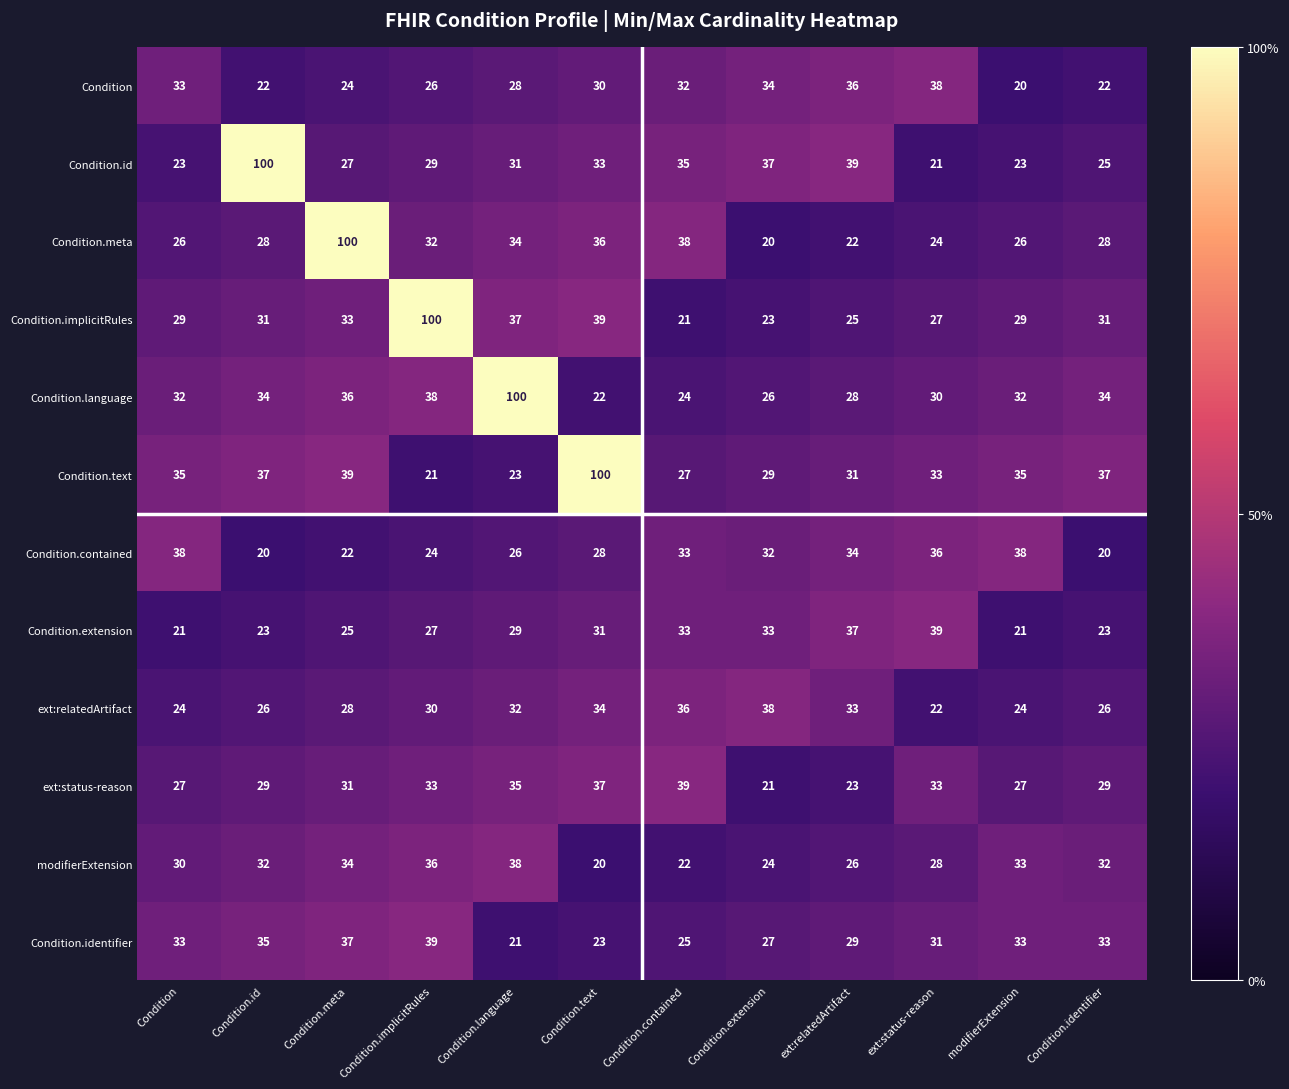

At Condition.implicitRules, list the series in order from smallest to largest.

Condition.text, Condition.contained, Condition, Condition.extension, Condition.id, ext:relatedArtifact, Condition.meta, ext:status-reason, modifierExtension, Condition.language, Condition.identifier, Condition.implicitRules